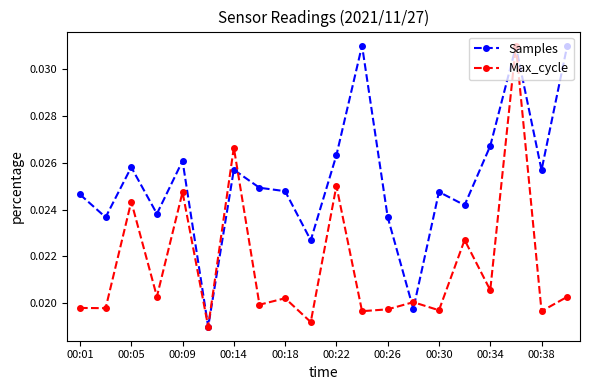

How many lines are shown in the chart?

2